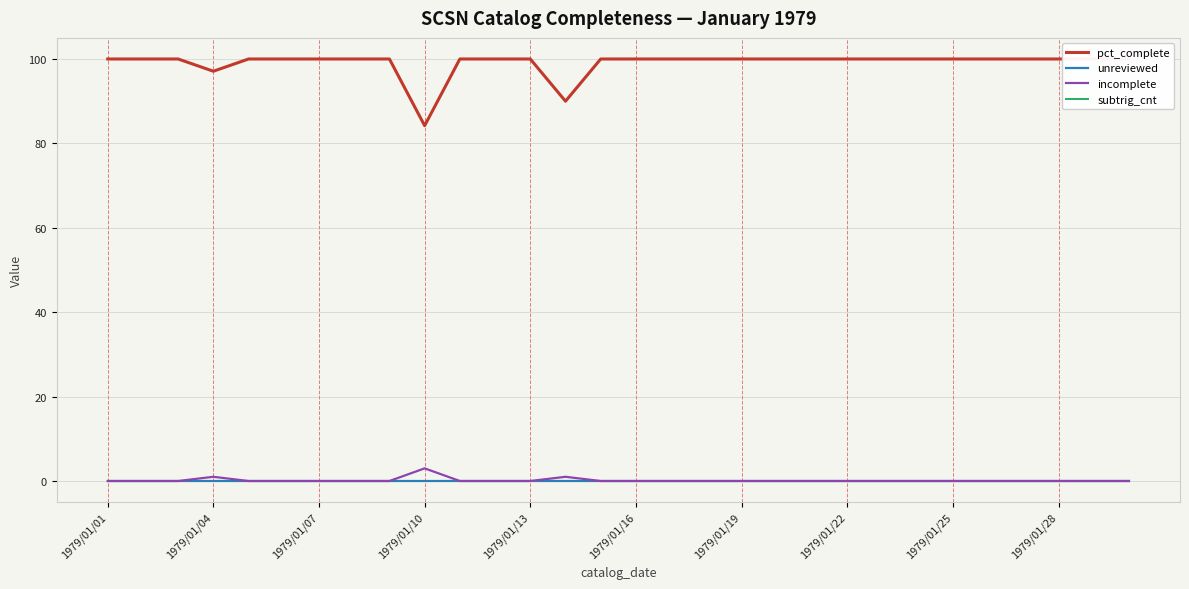

How many positive values does the incomplete series have?

3